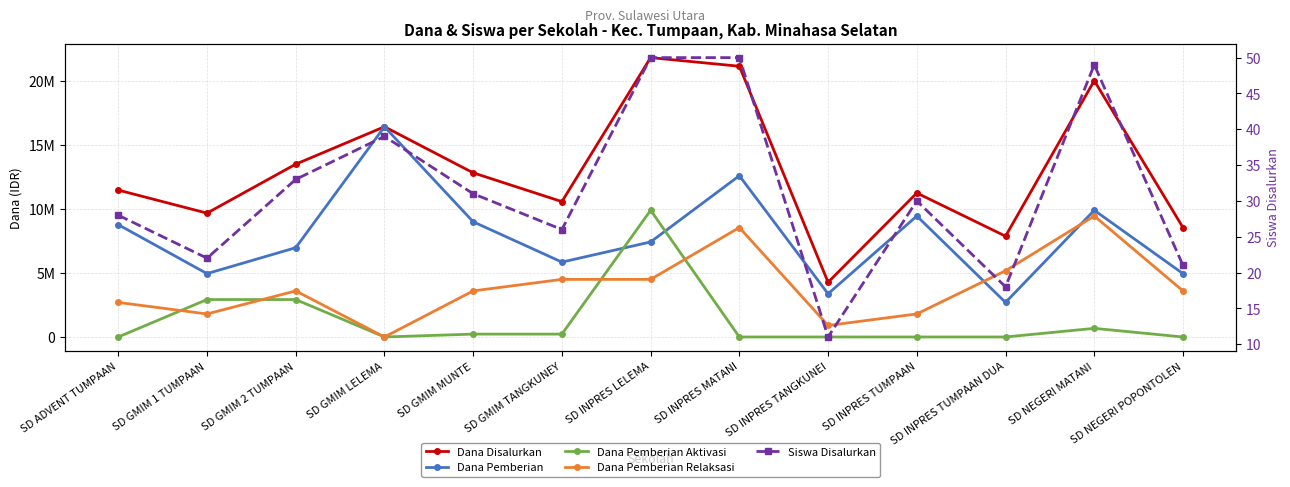

True or false: Dana Disalurkan and Siswa Disalurkan cross at least once.

False